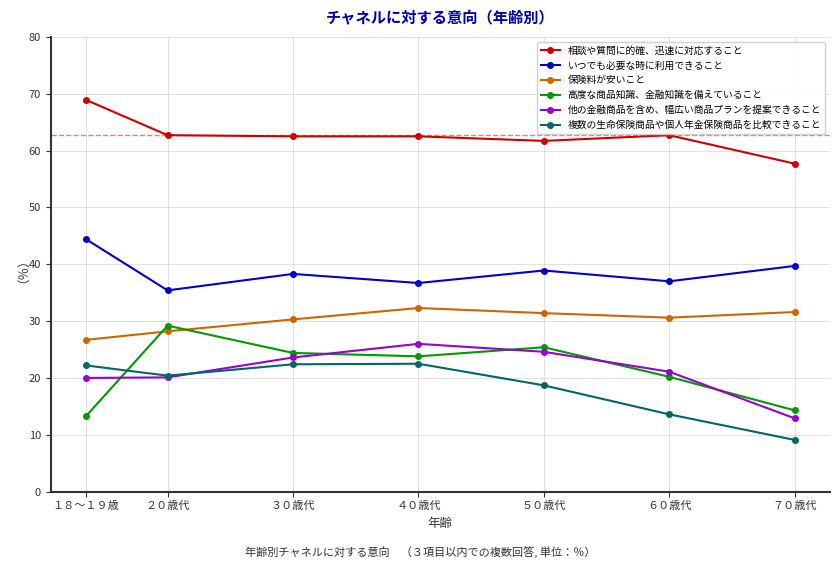

Where do 高度な商品知識、金融知識を備えていること and 複数の生命保険商品や個人年金保険商品を比較できること first cross each other?

１８～１９歳 and ２０歳代